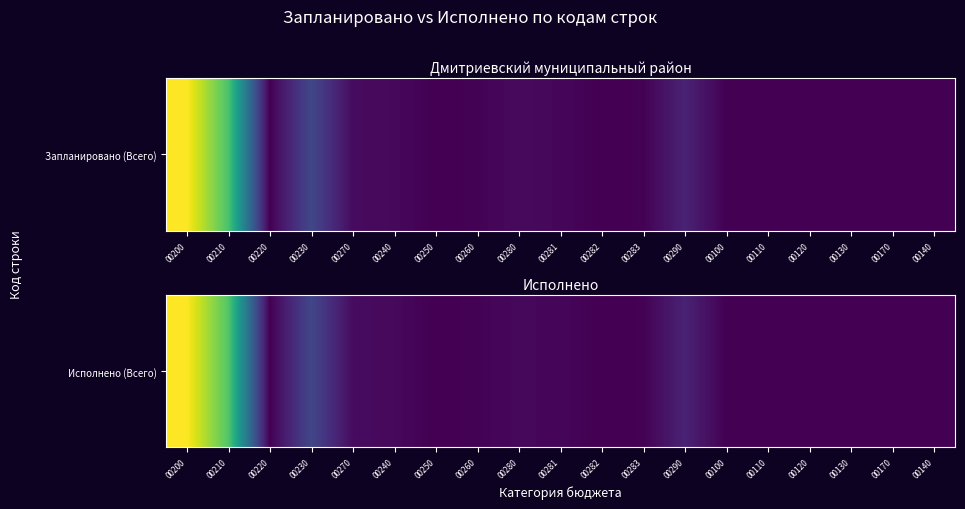

Is it true that the value at 00282 is 0.0?

True